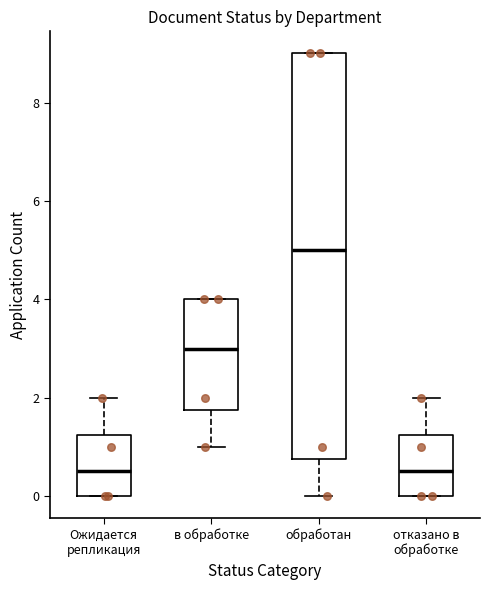

Which box is the tallest, from its lower edge to its upper edge?

обработан